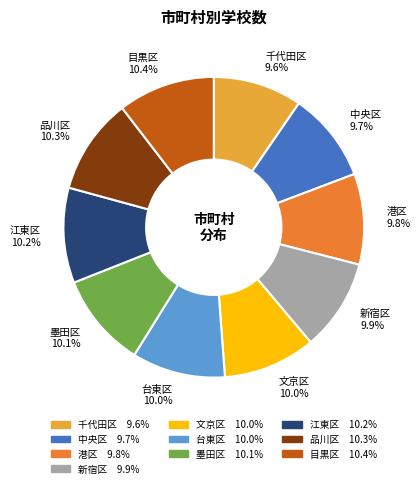

What is the ratio of the value at 江東区 to the value at 文京区?

1.0